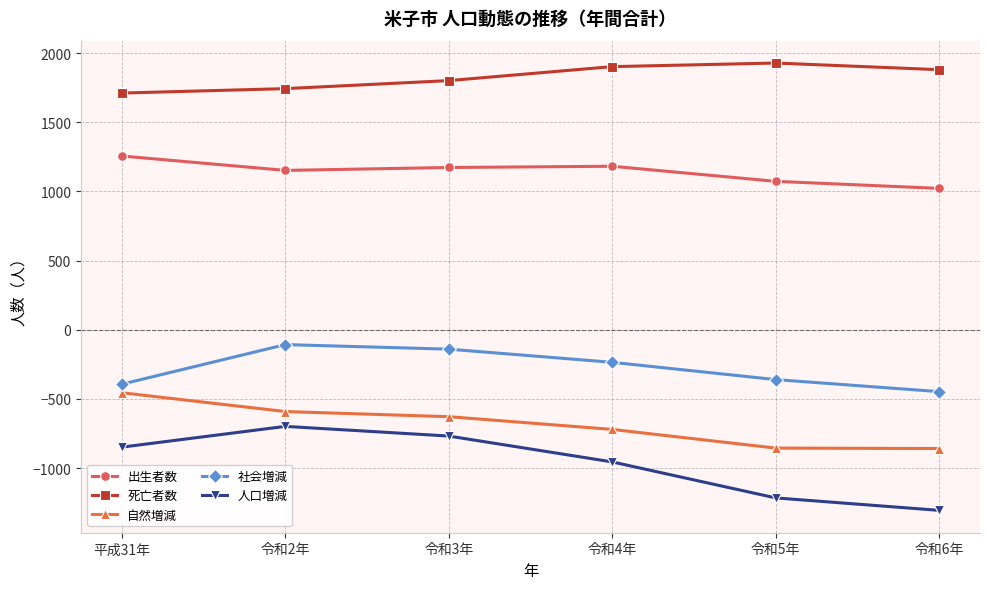

What is the label of the 3rd point from the right?

令和4年